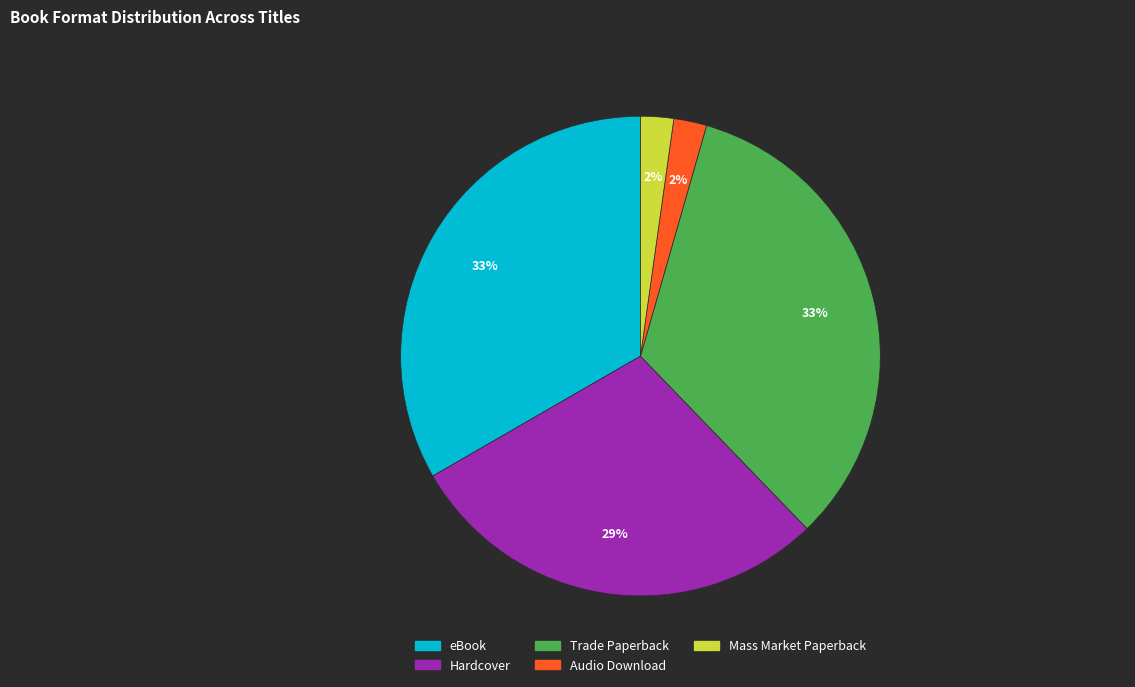

Which has a higher value, eBook or Mass Market Paperback?

eBook